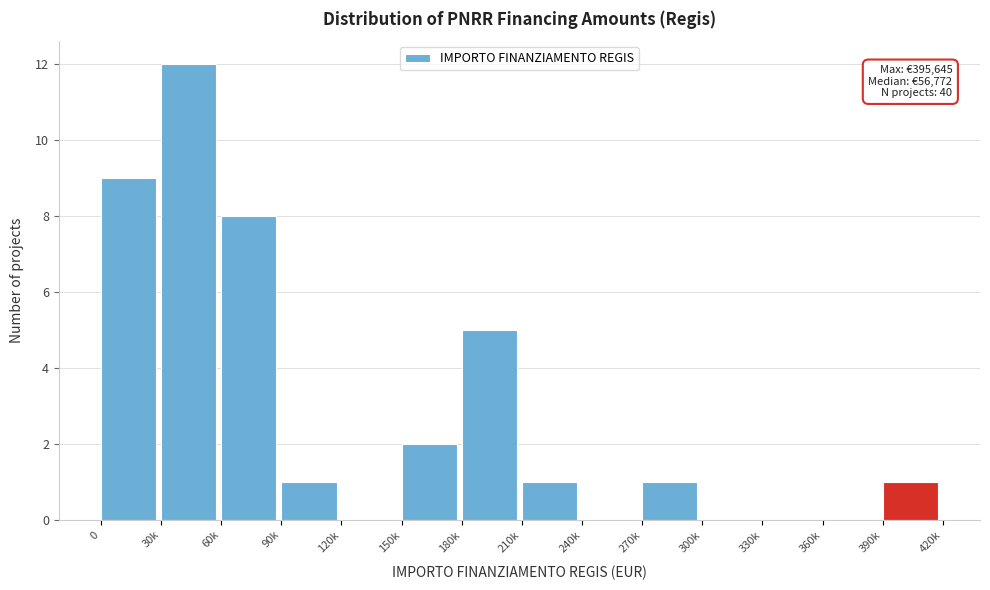

Reading left to right, extract all data points from this chart.

0=9	30k=12	60k=8	90k=1	120k=0	150k=2	180k=5	210k=1	240k=0	270k=1	300k=0	330k=0	360k=0	390k=1